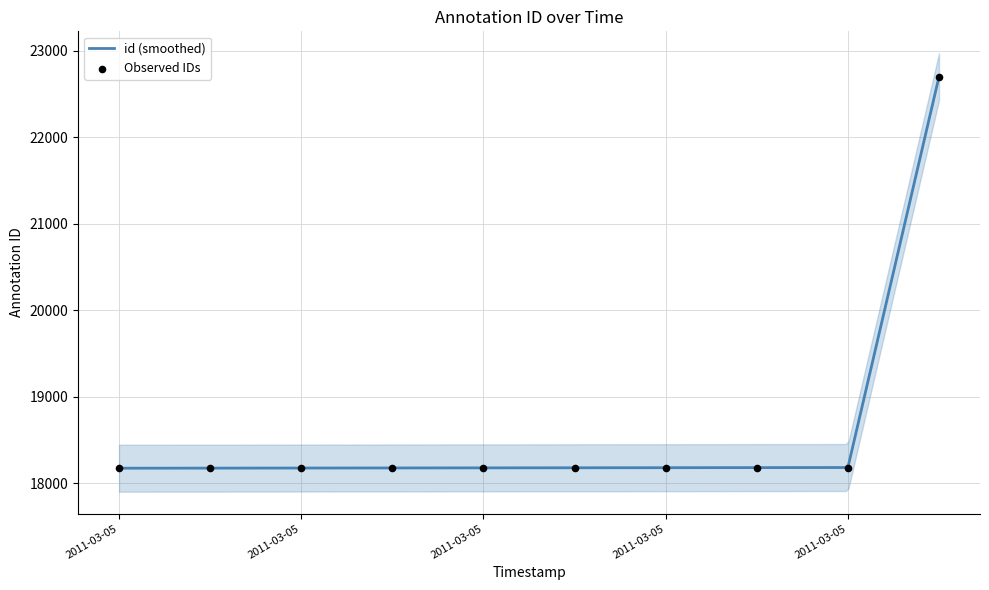

What is the maximum value for id (smoothed)?

22700.0